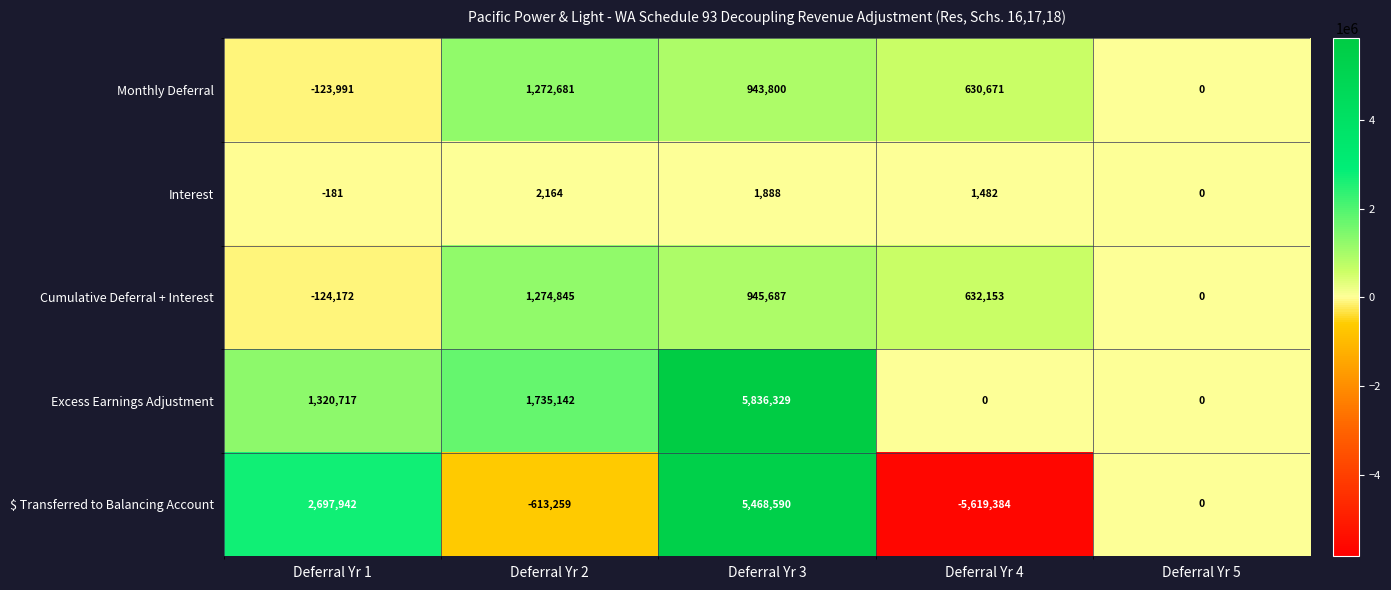

What is the difference between the Cumulative Deferral + Interest values at Deferral Yr 5 and Deferral Yr 3?

945687